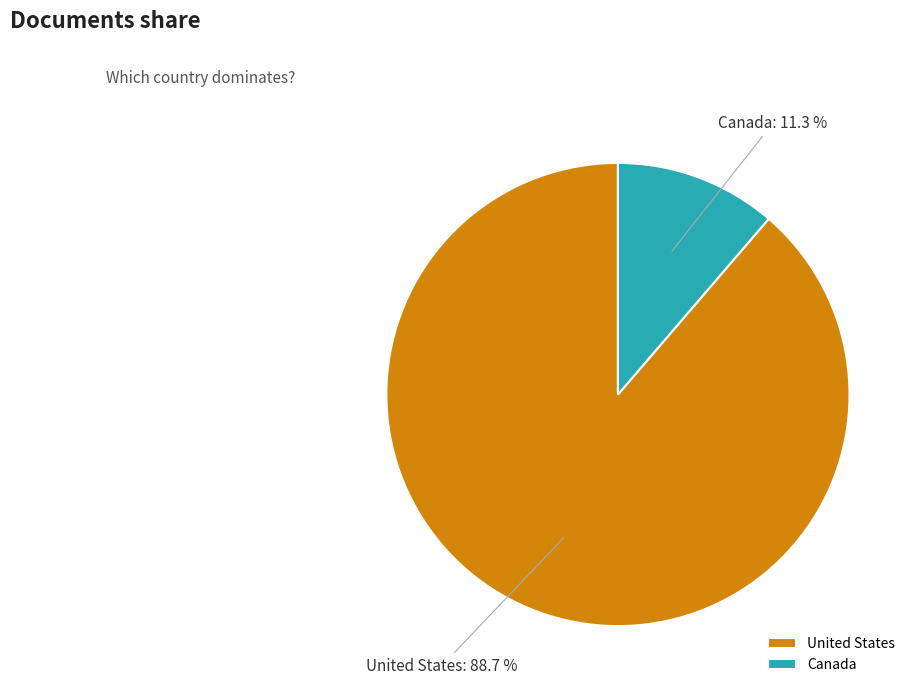

What is the total percentage of United States and Canada?

100.0%